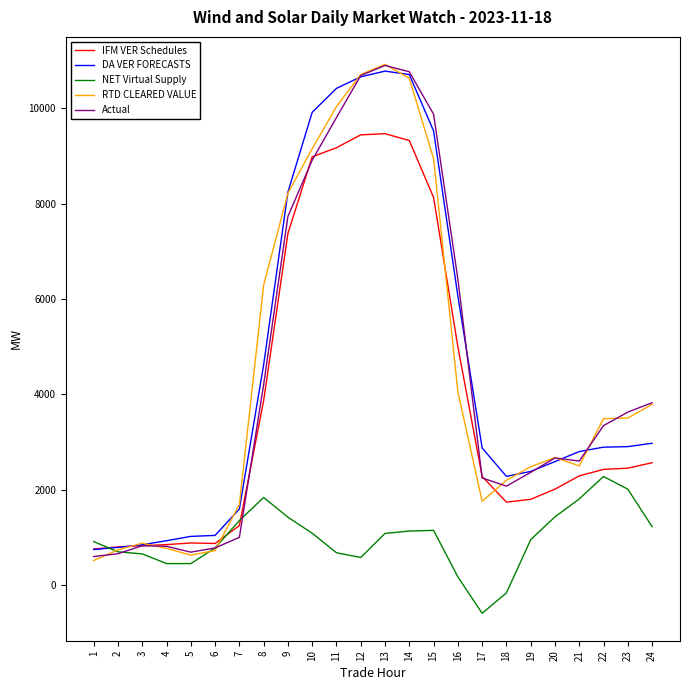

Is it true that RTD CLEARED VALUE equals 4823.1 at 22?

False